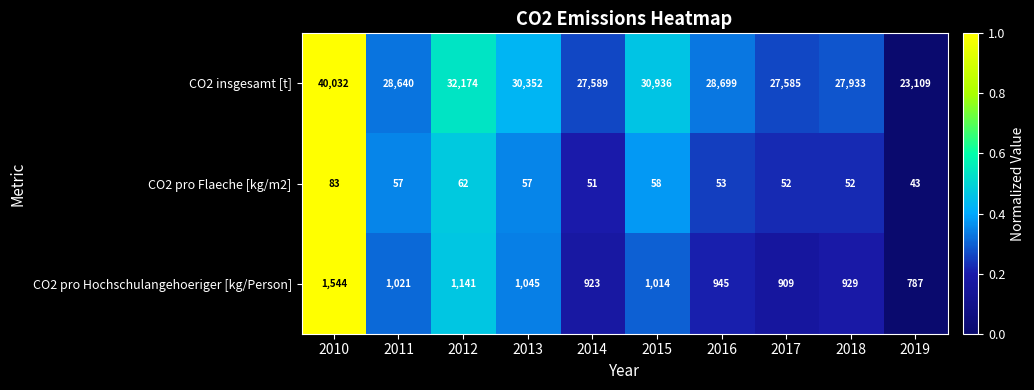

Between 2010 and 2017, which series saw the biggest shift?

CO2 insgesamt [t]